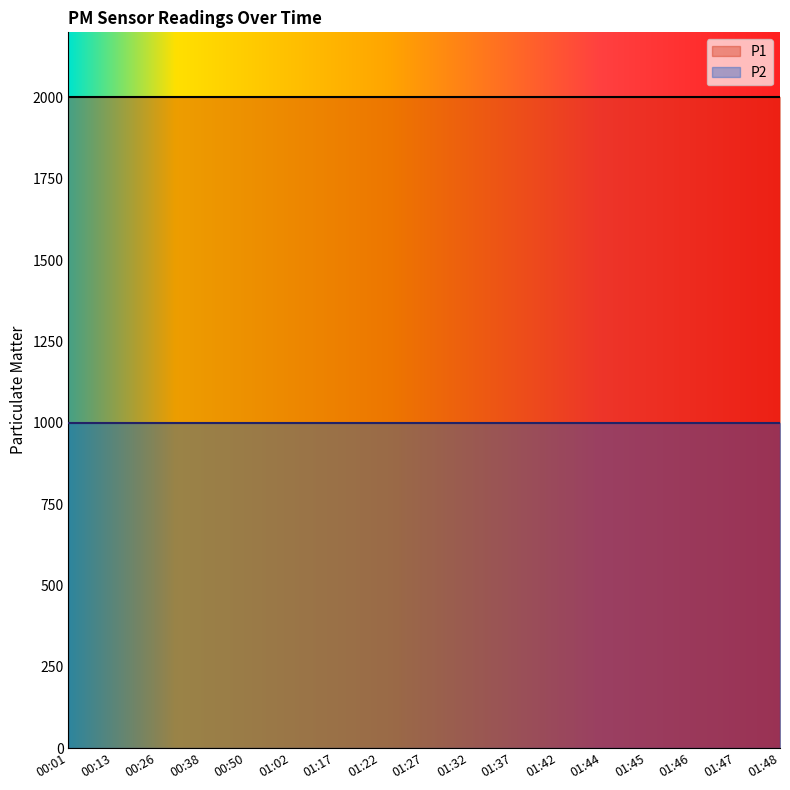

True or false: P1 has more than 0 interior local peaks.

False